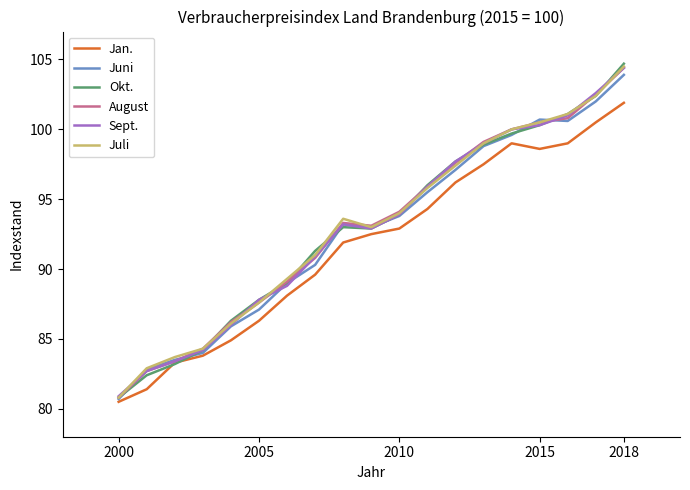

Which series has the widest spread of values?

Okt.